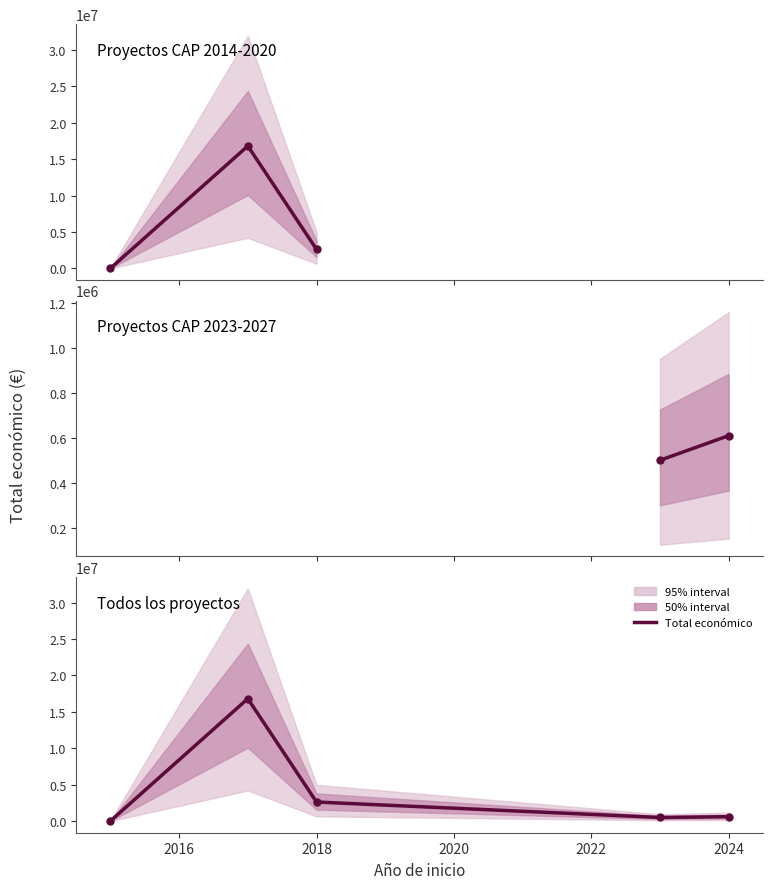

What is the value of the 4th point from the left?

500000